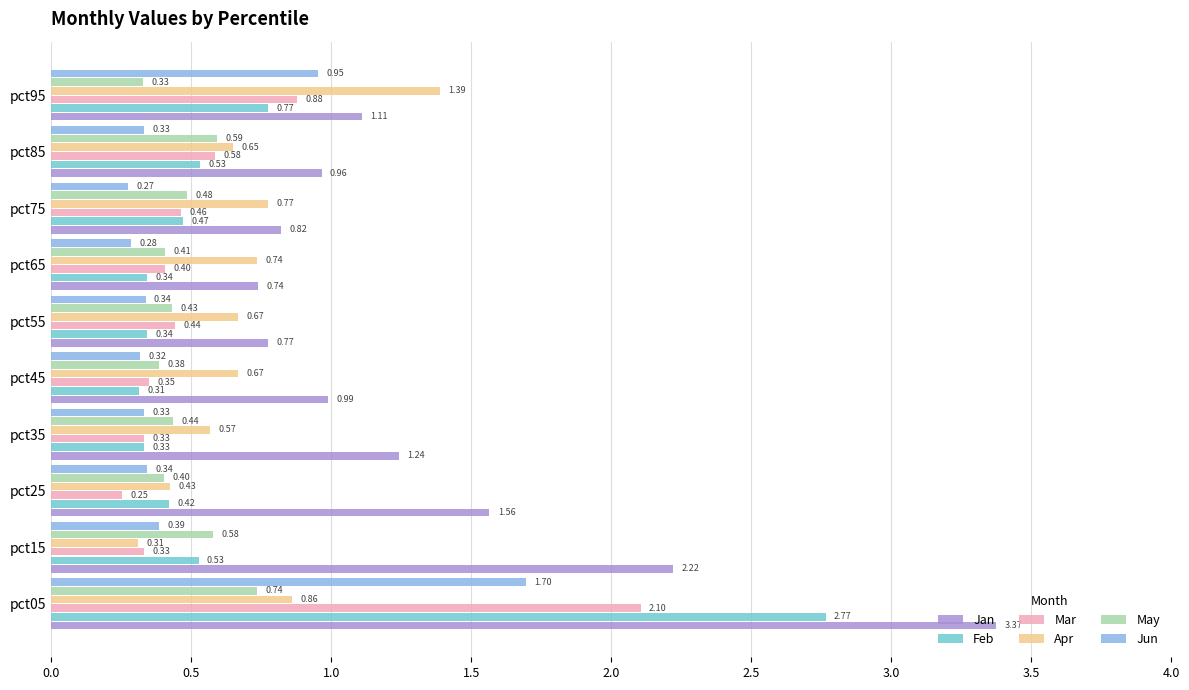

At how many categories does at least one series exceed 1?

5